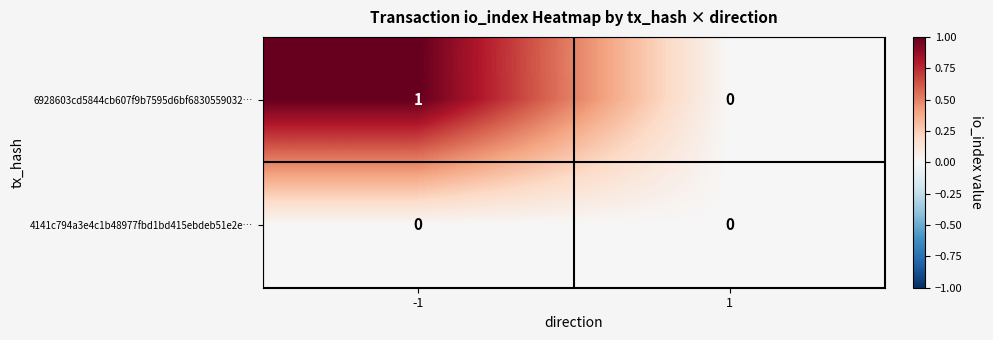

Rank the categories by 6928603cd5844cb607f9b7595d6bf6830559032… value from lowest to highest.

1, -1